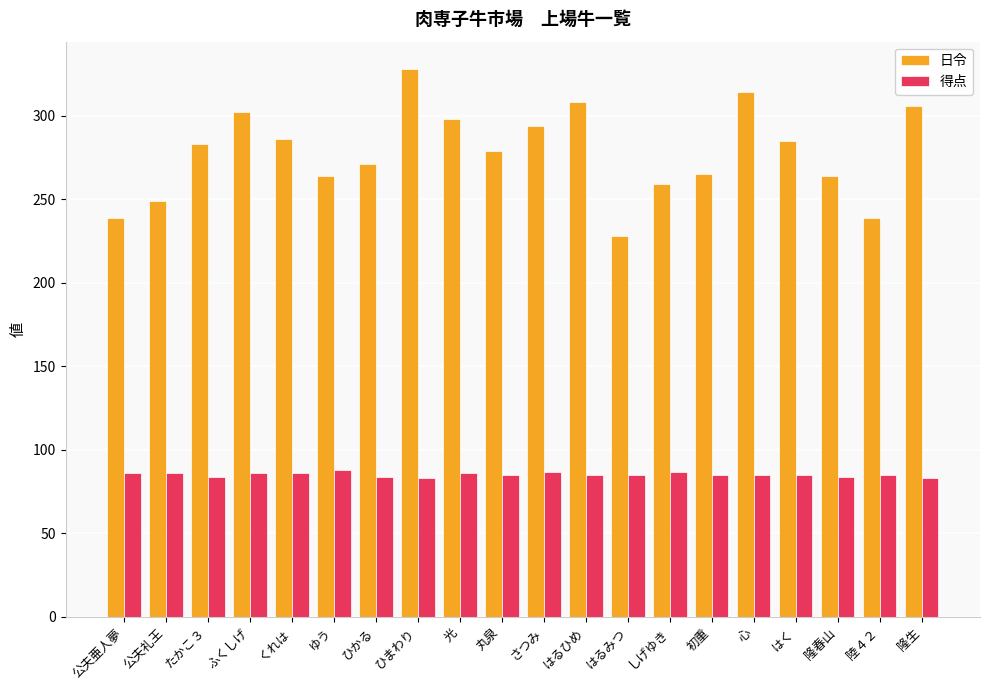

List the series in order of their peak value, highest first.

日令, 得点